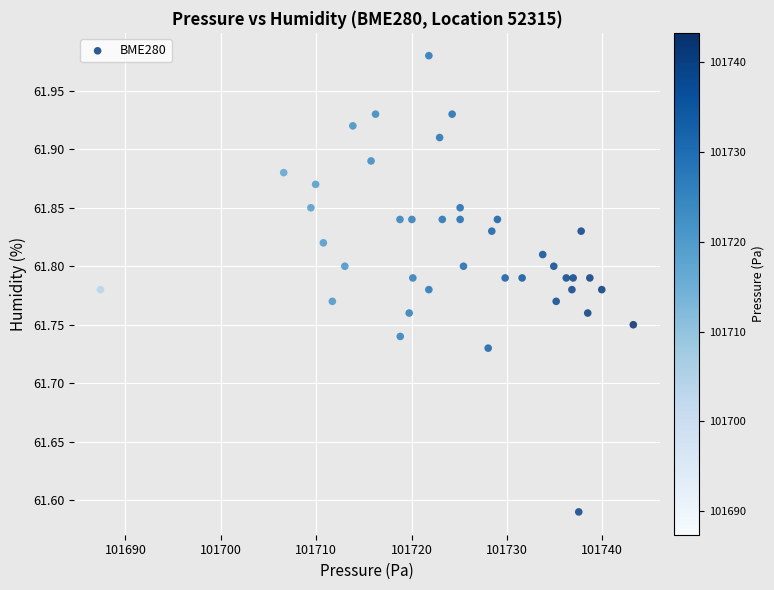

What is the range of Y values (max minus min)?

0.4